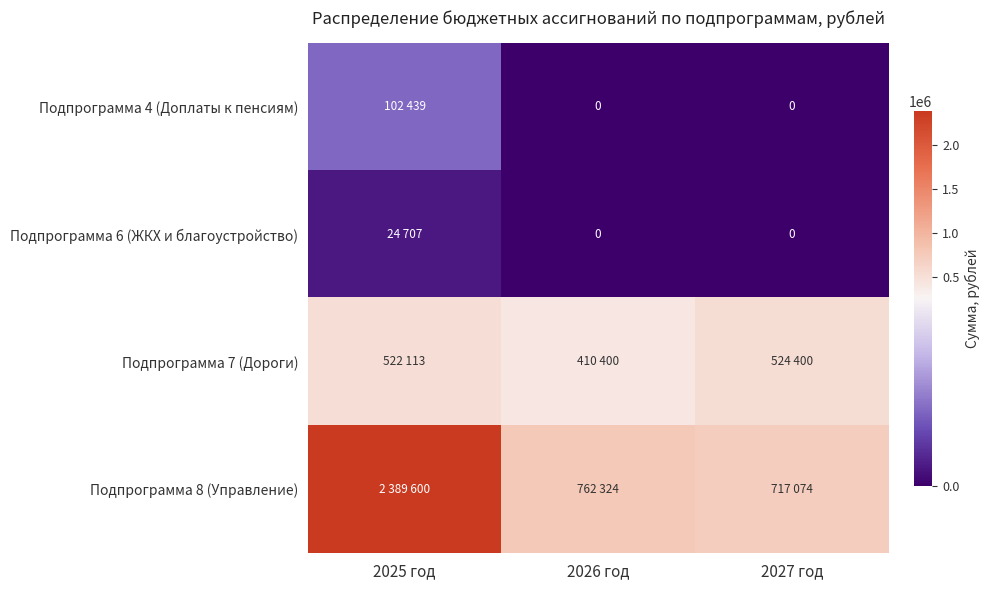

What is the maximum value for Подпрограмма 6 (ЖКХ и благоустройство)?

24707.3